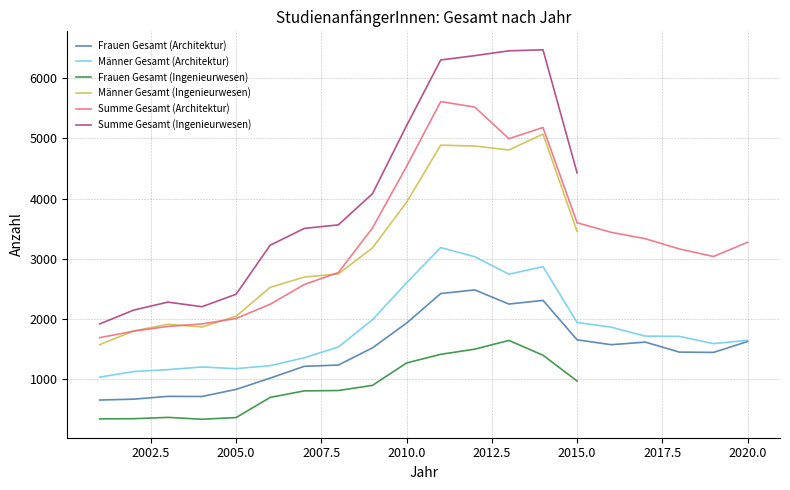

Is it true that Männer Gesamt (Architektur) equals 2603 at 2010.0?

True